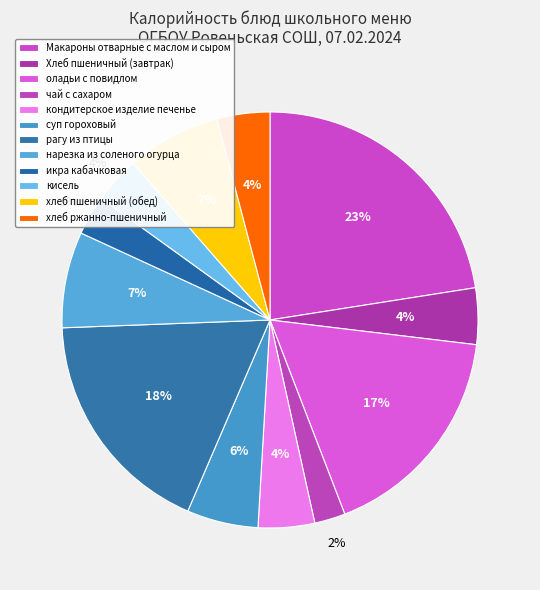

What percentage is the хлеб пшеничный (обед) slice, to the nearest percent?

7%